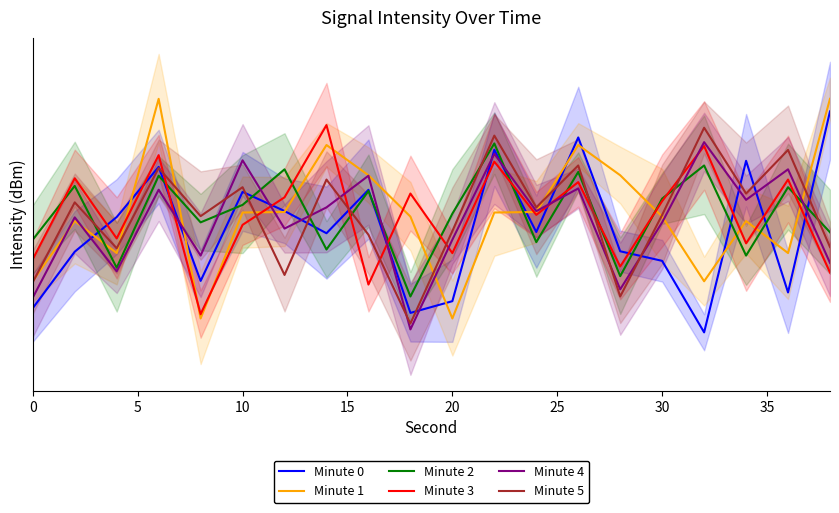

Reading left to right, what are all the values shown in this chart?

Minute 0: -139.2	-134.5	-131.7	-127.7	-136.9	-129.7	-131.2	-133.0	-129.5	-139.6	-138.6	-126.4	-132.9	-125.4	-134.4	-135.2	-141.3	-127.2	-137.9	-123.5
Minute 1: -136.9	-132.0	-134.6	-122.5	-140.1	-131.3	-131.3	-126.0	-128.4	-131.6	-140.1	-131.3	-131.3	-126.0	-128.4	-131.6	-136.9	-132.0	-134.6	-122.5
Minute 2: -133.5	-129.2	-135.8	-128.4	-132.1	-130.7	-127.9	-134.3	-129.6	-138.2	-131.4	-125.9	-133.7	-128.1	-136.5	-130.2	-127.6	-134.8	-129.3	-132.9
Minute 3: -135.1	-128.6	-133.4	-126.8	-139.7	-132.3	-130.1	-124.5	-137.2	-129.8	-134.6	-127.3	-131.5	-128.9	-135.7	-130.4	-126.1	-133.8	-128.7	-136.2
Minute 4: -138.3	-131.7	-136.1	-129.5	-134.8	-127.2	-132.6	-130.9	-128.4	-141.0	-133.5	-126.7	-131.2	-129.4	-137.6	-132.1	-125.8	-130.3	-127.9	-135.4
Minute 5: -137.0	-130.5	-134.2	-127.8	-131.6	-129.3	-136.4	-128.7	-133.1	-140.5	-132.8	-125.3	-130.9	-127.6	-138.2	-131.5	-124.7	-129.8	-126.4	-134.1